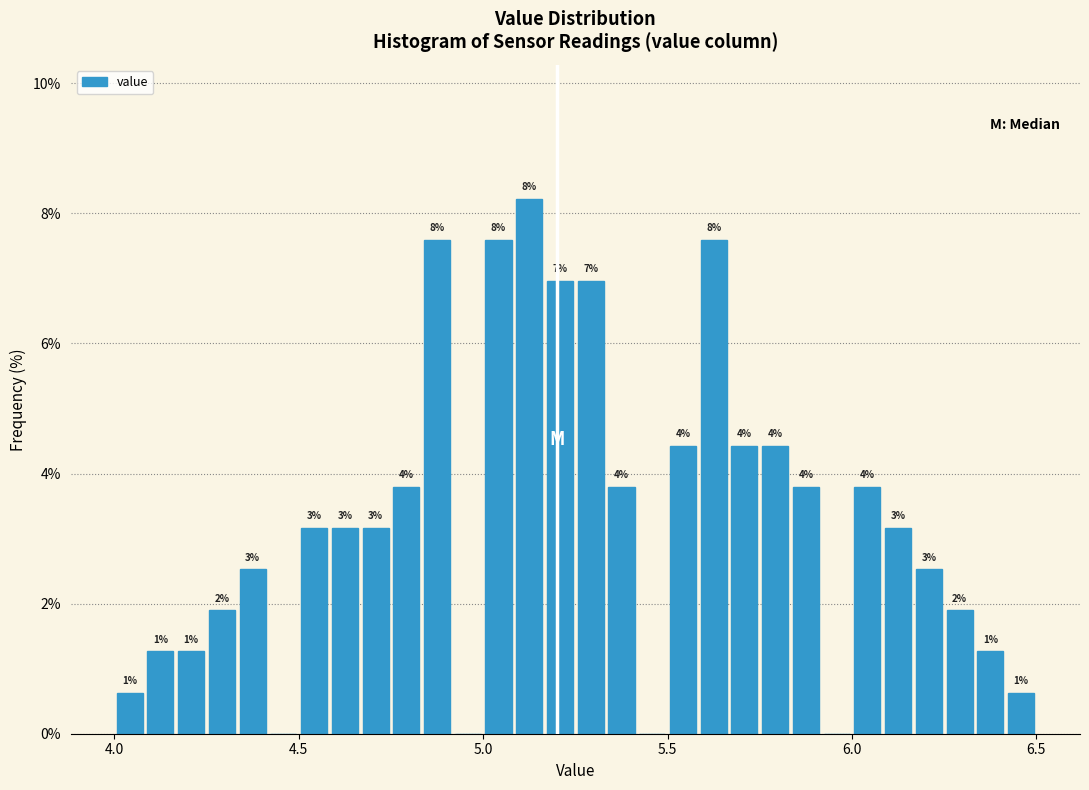

Read against the x-axis, roughly where is the centre of the tallest bar?

5.15